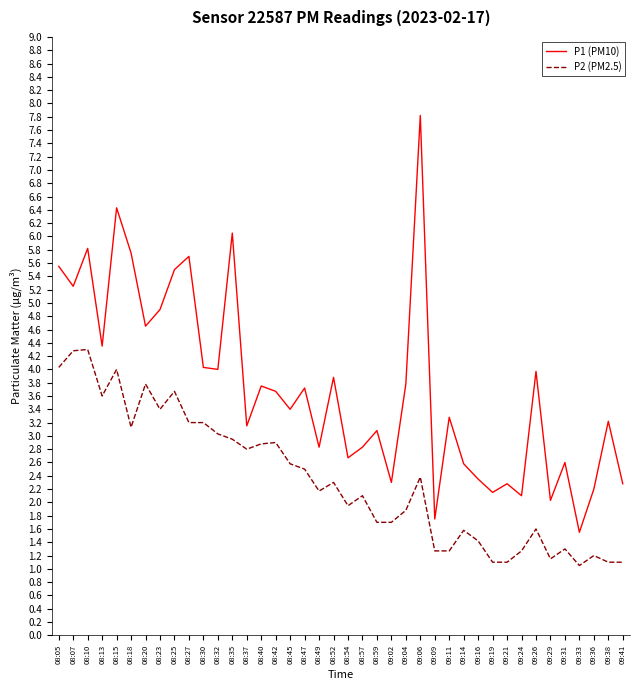

At which category does P2 (PM2.5) reach its first local valley?

08:13